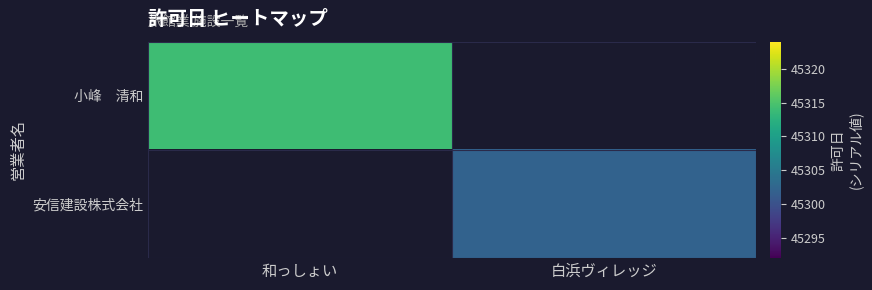

Rank the categories by 安信建設株式会社 value from highest to lowest.

和っしょい, 白浜ヴィレッジ